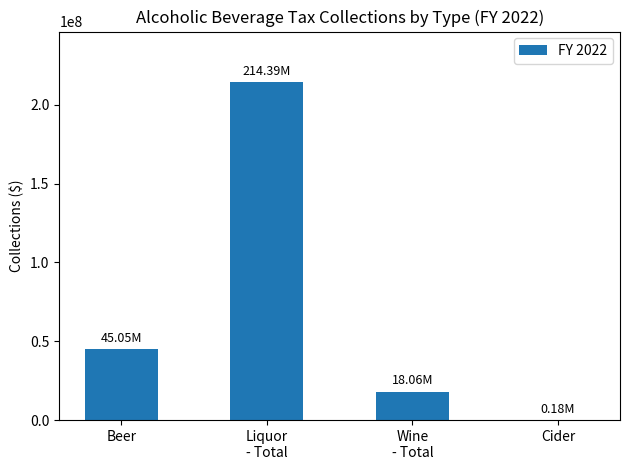

At which category does the chart reach its peak across all series?

Liquor
- Total